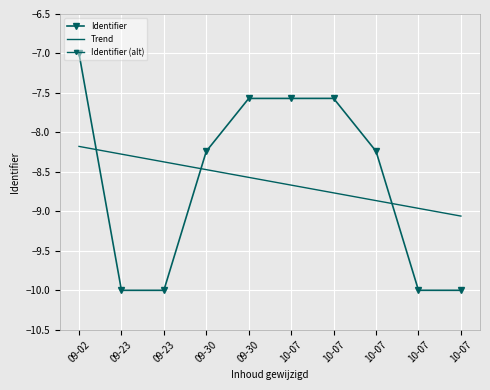

What is the label of the 6th point from the left?

10-07